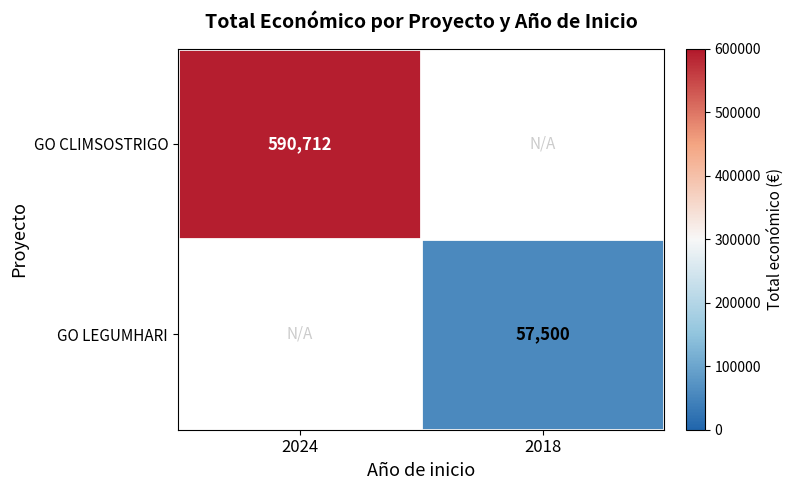

The GO CLIMSOSTRIGO series shows 933143 at 2024. True or false?

False